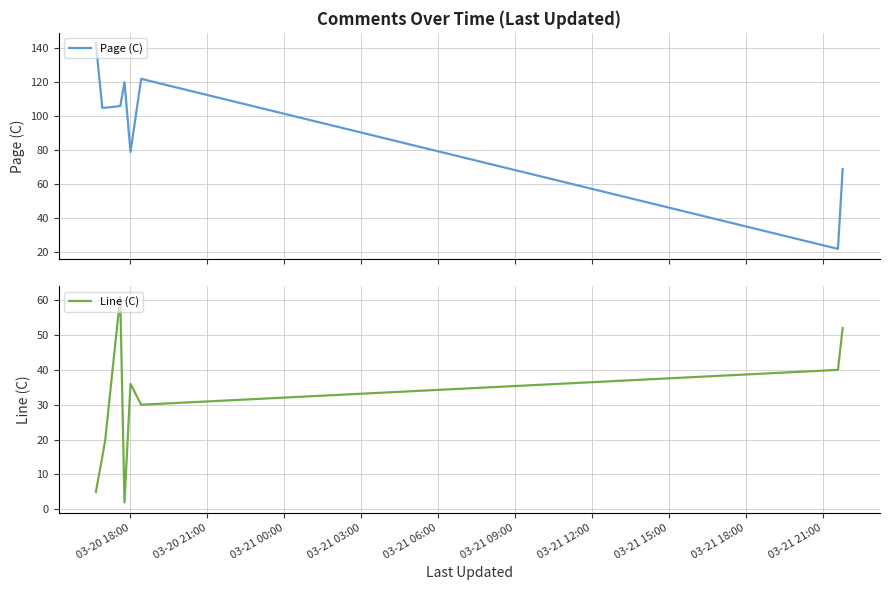

What is the lowest value of the Page (C) series?

22